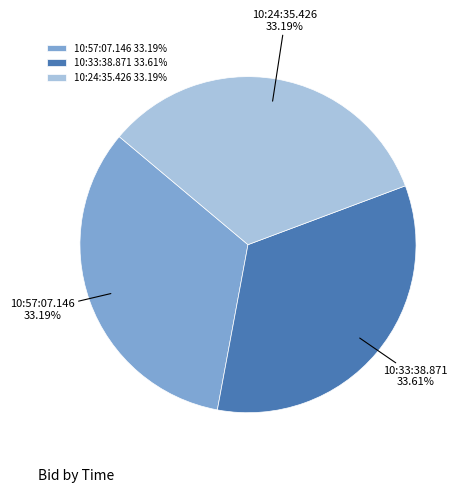

Is there any slice that represents more than half of the pie?

No